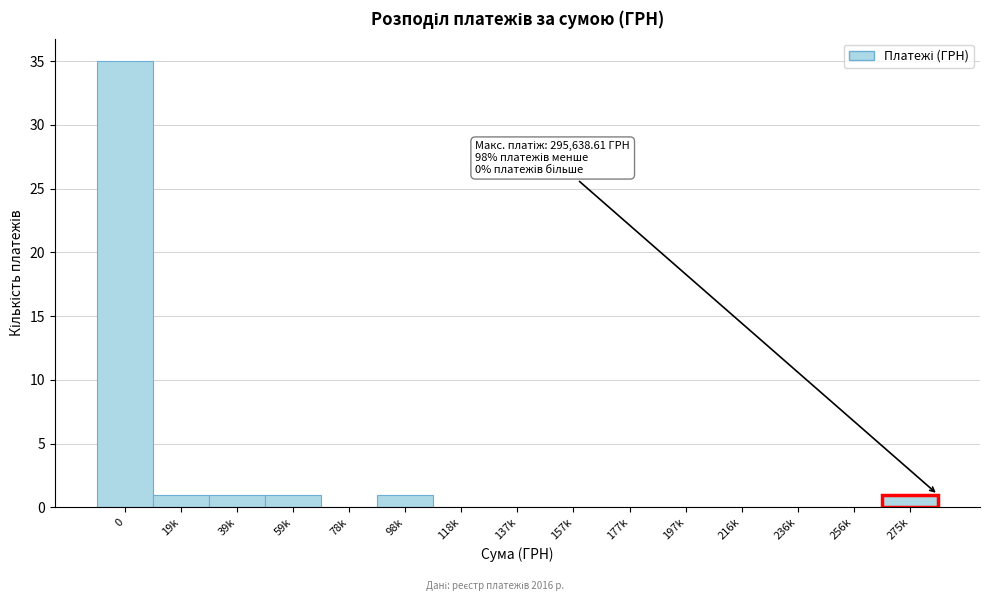

Reading left to right, list all the values displayed in this chart.

0=35	19k=1	39k=1	59k=1	78k=0	98k=1	118k=0	137k=0	157k=0	177k=0	197k=0	216k=0	236k=0	256k=0	275k=1